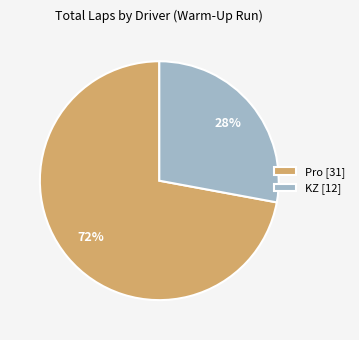

To the nearest percent, what is the difference between the largest and smallest slice percentages?

44%